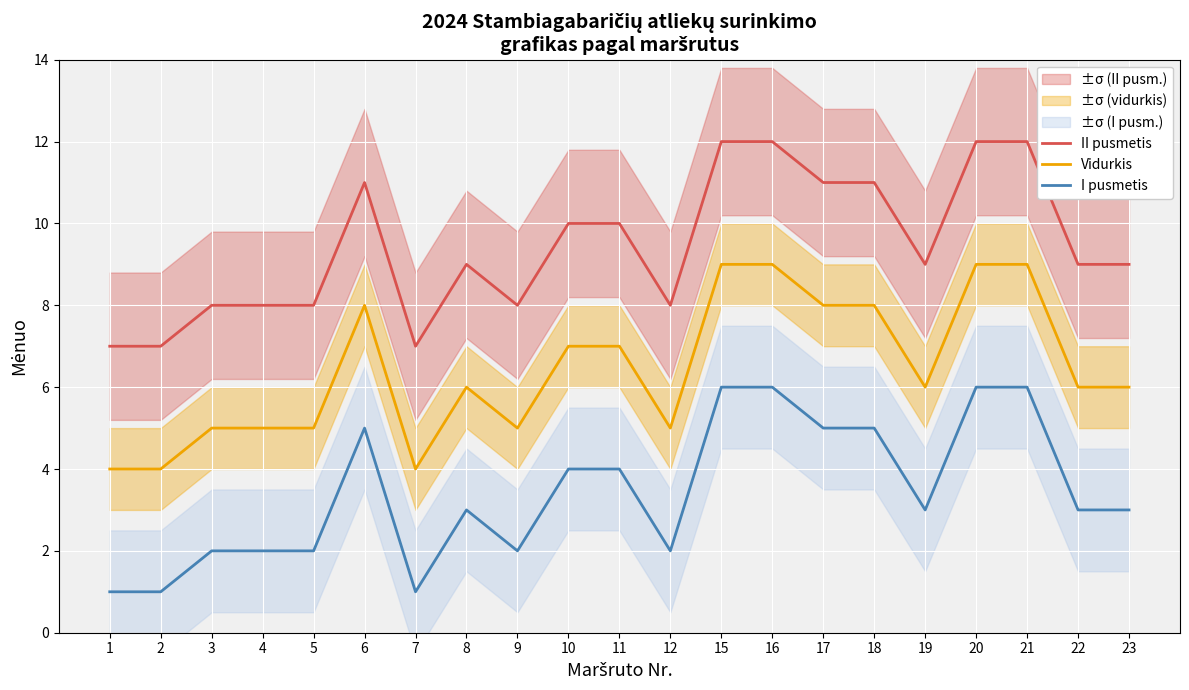

At which label does Vidurkis first exceed 6?

6